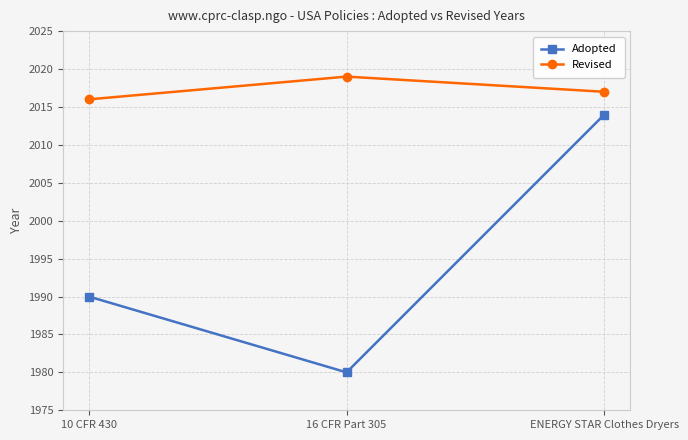

Reading right to left, transcribe all the data shown in this chart.

Adopted: ENERGY STAR Clothes Dryers=2014	16 CFR Part 305=1980	10 CFR 430=1990
Revised: ENERGY STAR Clothes Dryers=2017	16 CFR Part 305=2019	10 CFR 430=2016